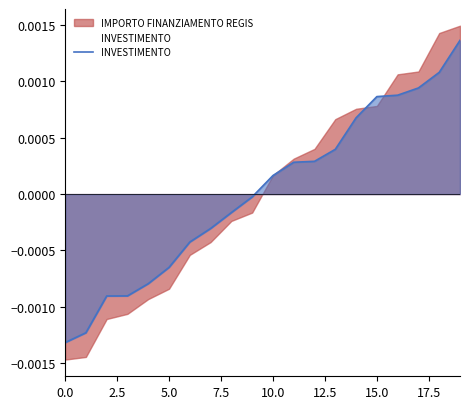

Which series has the widest spread of values?

IMPORTO FINANZIAMENTO REGIS